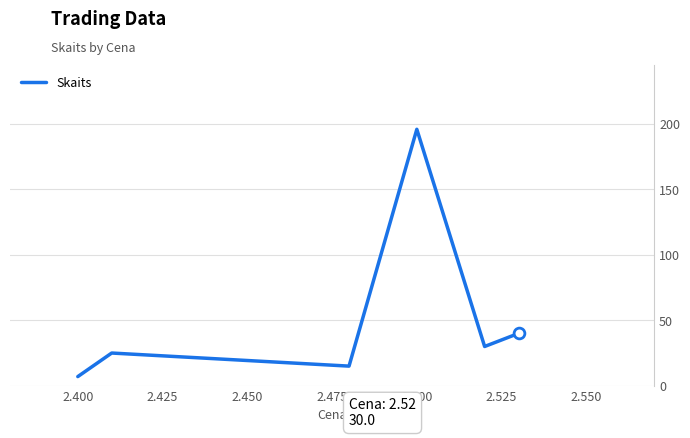

True or false: the data has more than 2 interior local peaks.

False